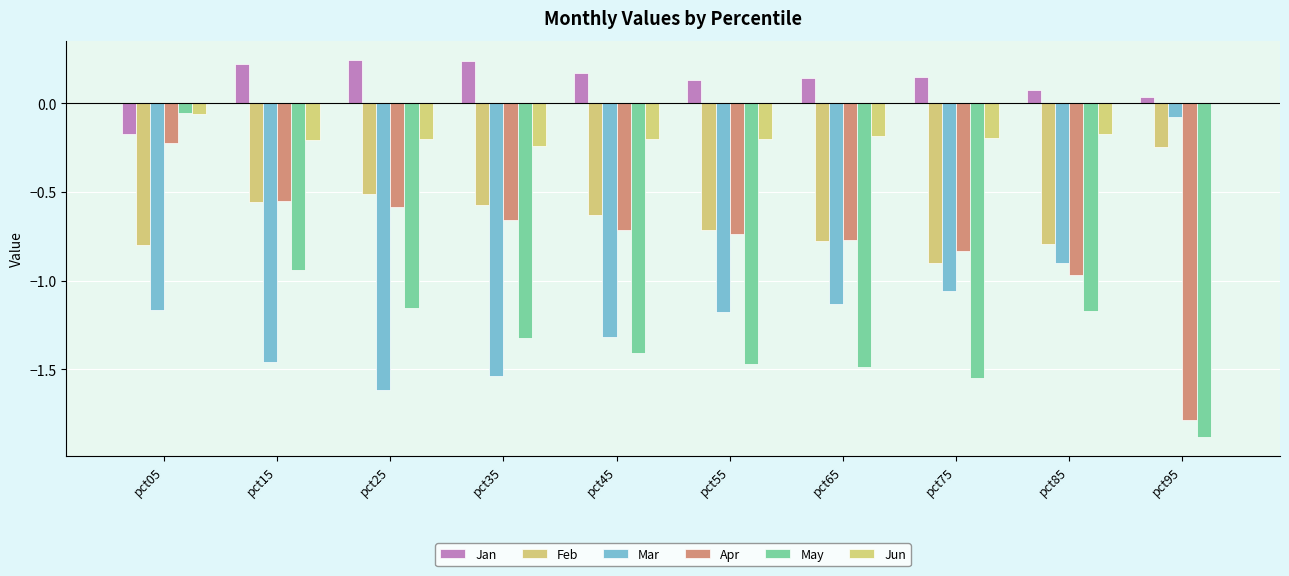

Which series has the largest total across all categories?

Jan